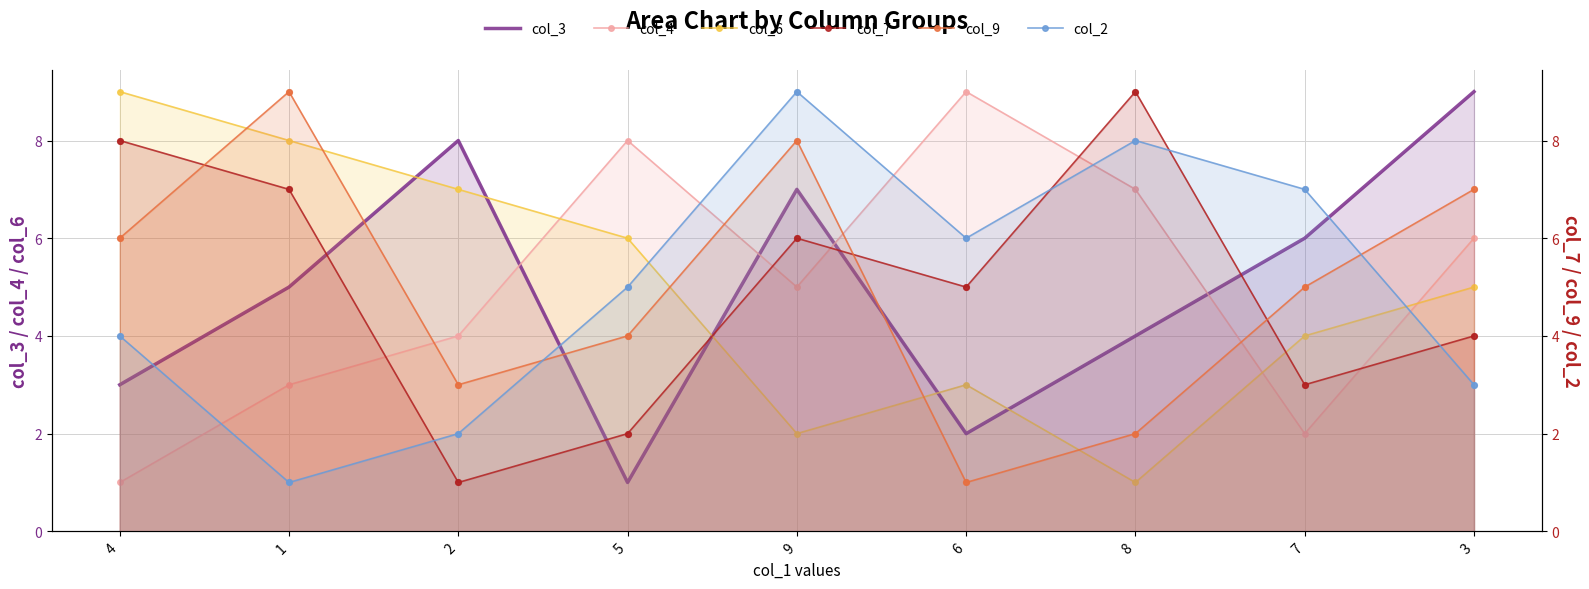

Which series has the widest spread of Y values?

col_3